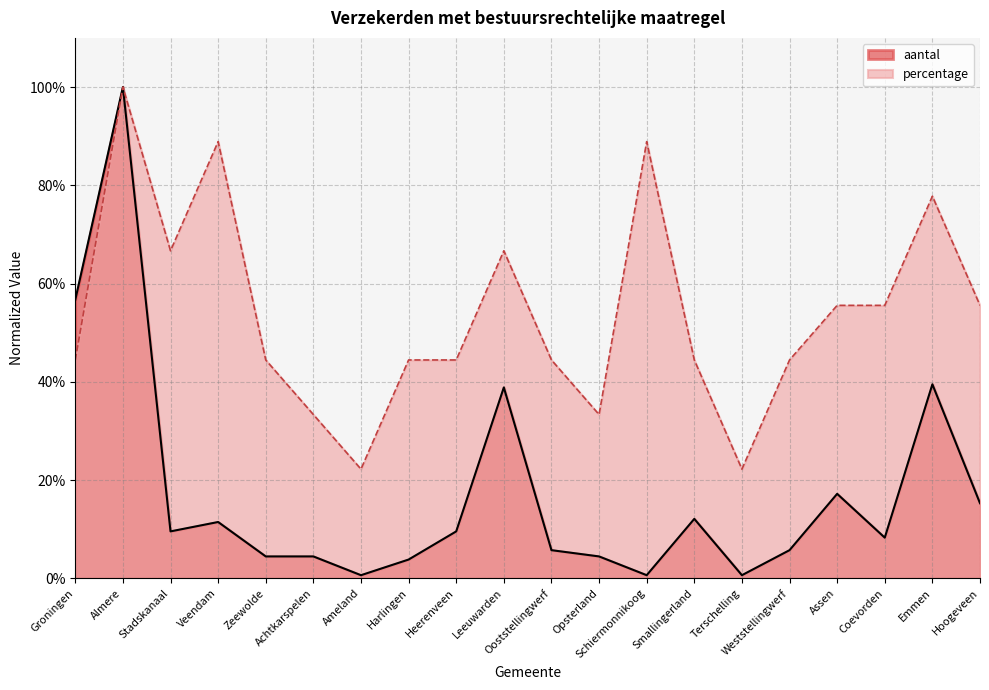

True or false: percentage and aantal intersect in this chart.

False